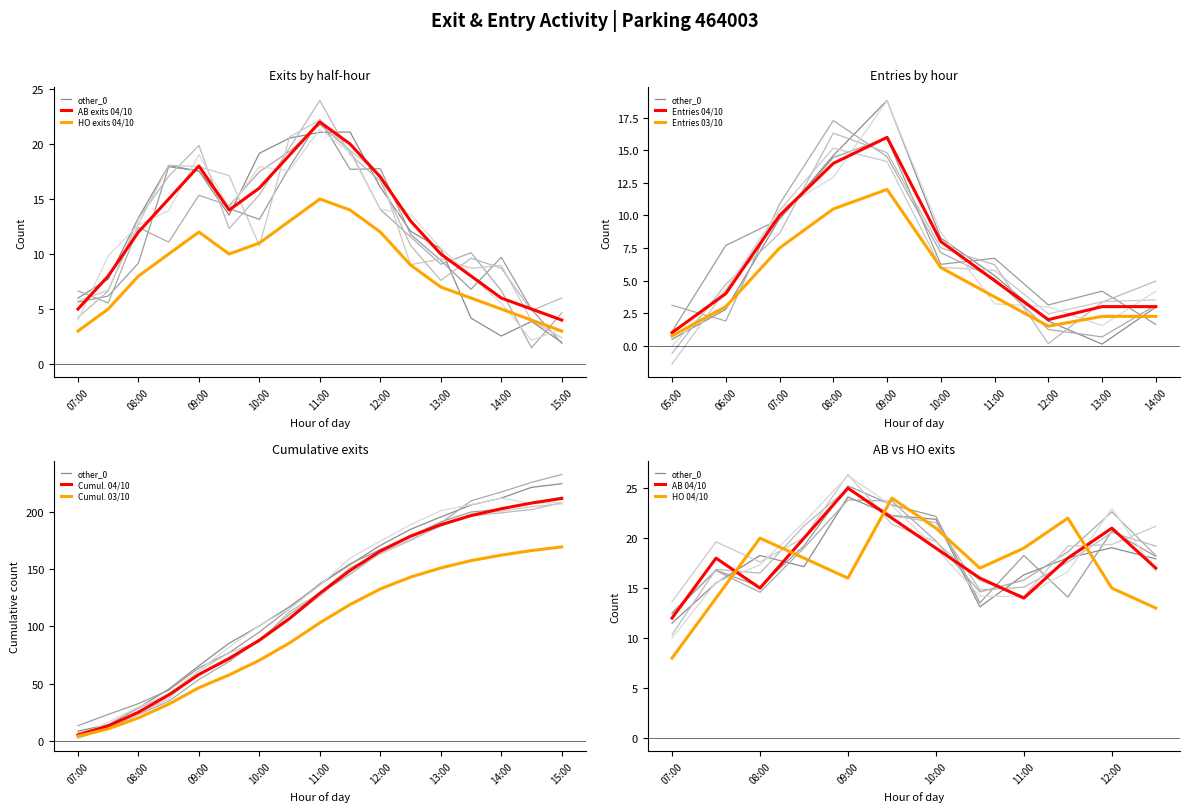

Reading left to right, what are all the values shown in this chart?

AB: 07:00=12	07:30=18	08:00=15	08:30=20	09:00=25	09:30=22	10:00=19	10:30=16	11:00=14	11:30=18	12:00=21	12:30=17
HO: 07:00=8	07:30=14	08:00=20	08:30=18	09:00=16	09:30=24	10:00=21	10:30=17	11:00=19	11:30=22	12:00=15	12:30=13